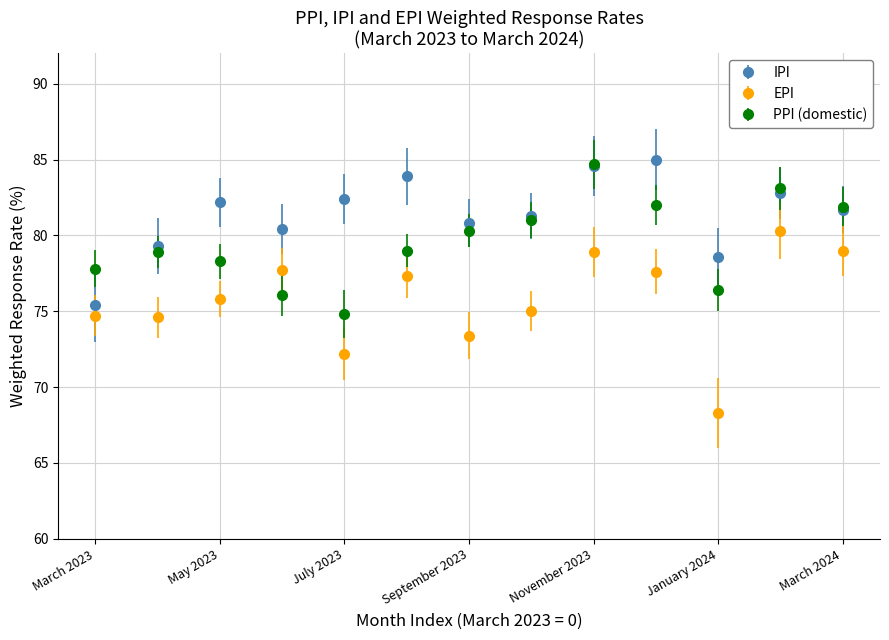

What are all the series names shown in the legend?

IPI, EPI, PPI (domestic)